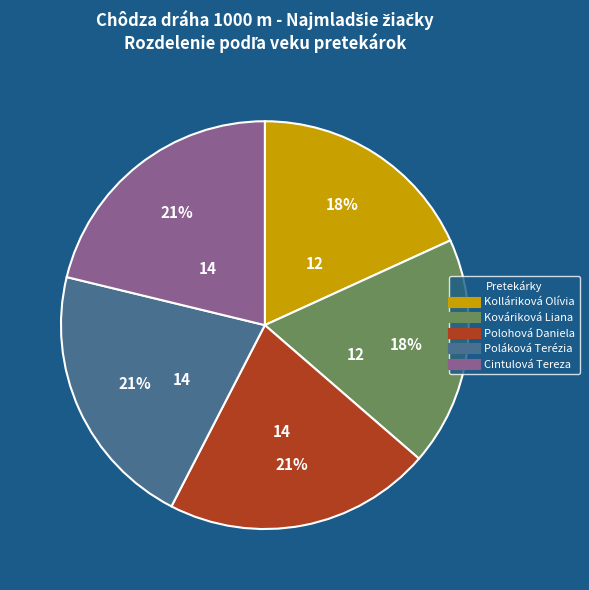

True or false: Cintulová Tereza accounts for 30% of the total.

False